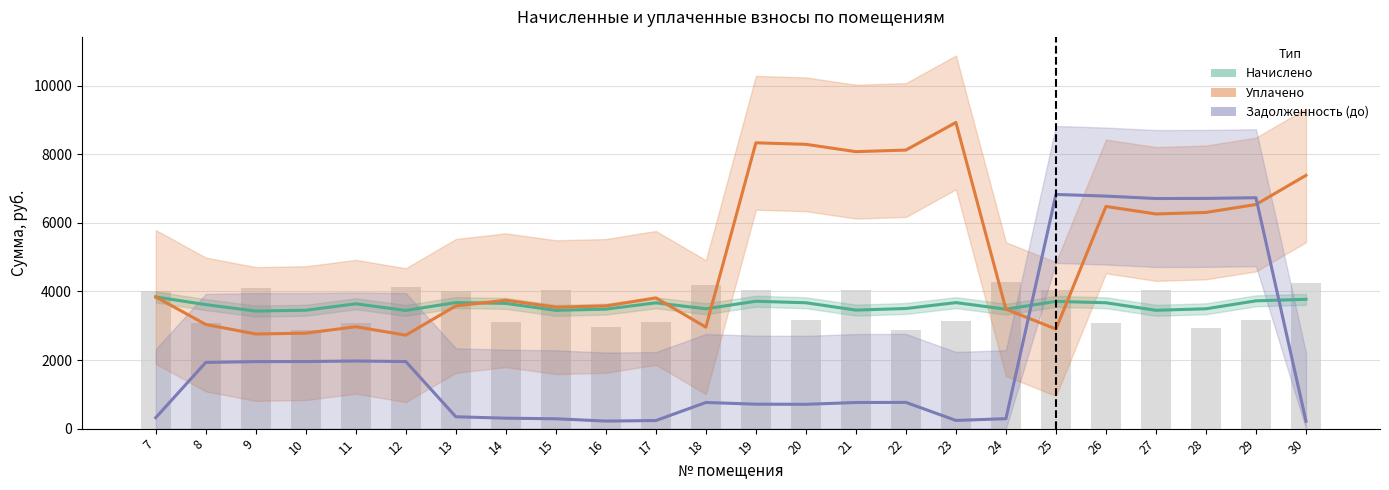

Reading left to right, what are all the values shown in this chart?

начислено: 7=3837.9	8=3614.4	9=3427.1	10=3451.3	11=3638.6	12=3445.3	13=3674.8	14=3650.7	15=3447.3	16=3483.5	17=3666.8	18=3493.6	19=3713.1	20=3668.8	21=3455.4	22=3501.7	23=3672.8	24=3481.5	25=3709.1	26=3668.8	27=3449.3	28=3493.6	29=3725.2	30=3769.5
уплачено: 7=3837.9	8=3036.5	9=2758.4	10=2782.6	11=2969.9	12=2724.5	13=3577.4	14=3742.8	15=3539.5	16=3576.0	17=3811.3	18=2958.4	19=8331.4	20=8287.1	21=8073.3	22=8119.7	23=8925.1	24=3481.4	25=2903.5	26=6476.7	27=6257.2	28=6301.5	29=6533.2	30=7382.9
задолженность (до): 7=319.8	8=1929.6	9=1953.6	10=1955.6	11=1971.3	12=1955.2	13=345.9	14=304.4	15=287.5	16=220.5	17=235.8	18=762.0	19=712.7	20=709.0	21=761.2	22=765.1	23=238.6	24=290.0	25=6826.3	26=6778.3	27=6707.1	28=6710.8	29=6730.3	30=216.6